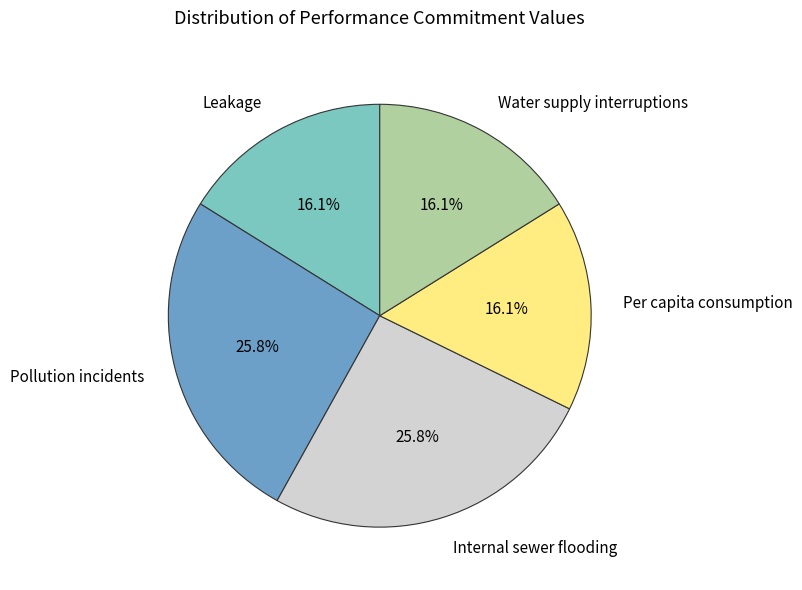

Does Water supply interruptions account for over 50% of the chart?

No